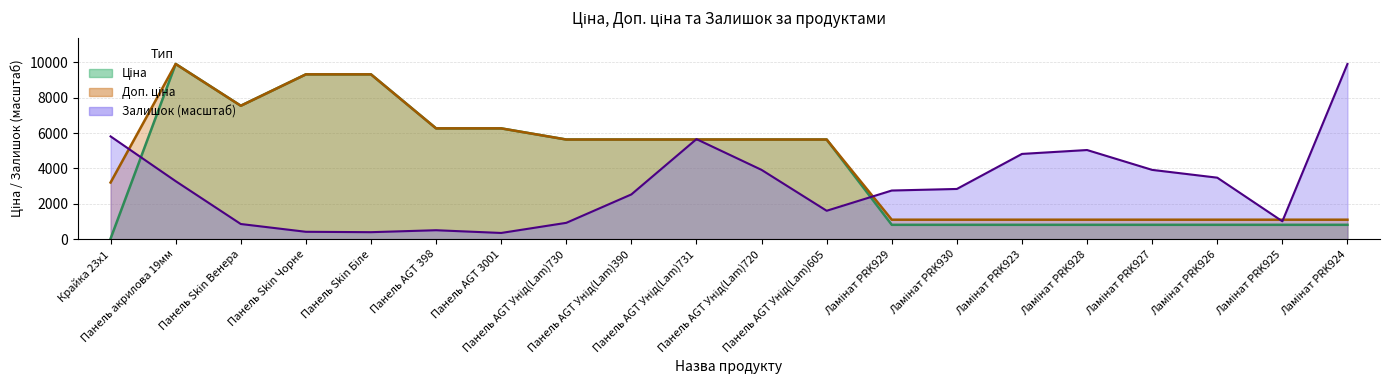

What is the approximate value of Залишок at Ламінат PRK923?

4822.1